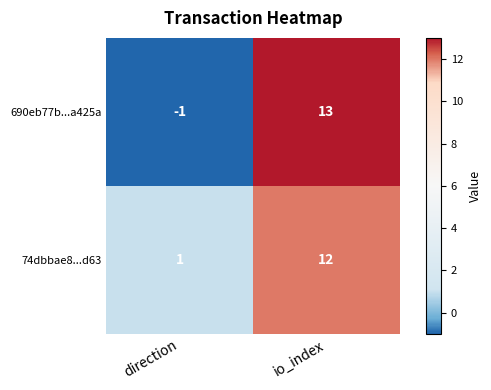

Reading left to right, list all the values displayed in this chart.

690eb77b...a425a: direction=-1	io_index=13
74dbbae8...d63: direction=1	io_index=12